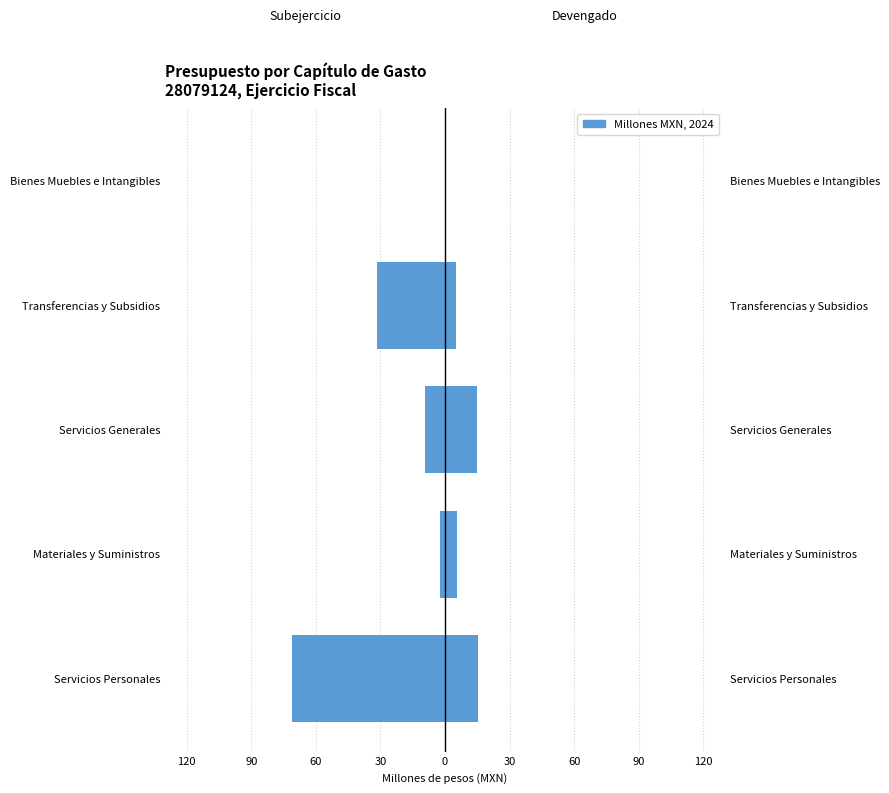

Reading right to left, transcribe all the data shown in this chart.

Subejercicio: 0.0	-31.5	-9.5	-2.3	-70.8
Devengado: 0.0	5.2	14.8	5.8	15.1